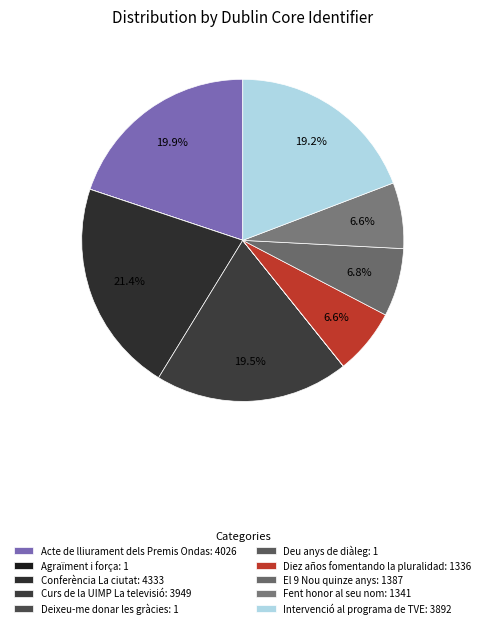

The Acte de lliurament dels Premis Ondas slice represents 20% of the pie. True or false?

True